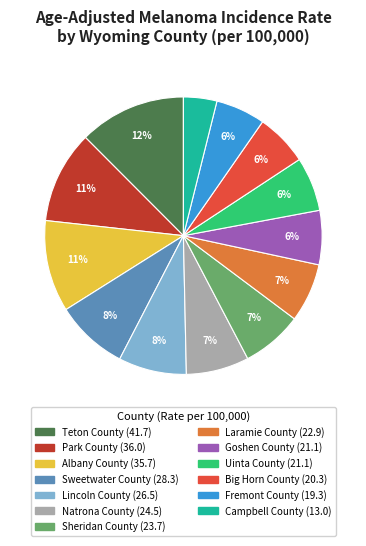

To the nearest percent, what is the average slice percentage?

8%